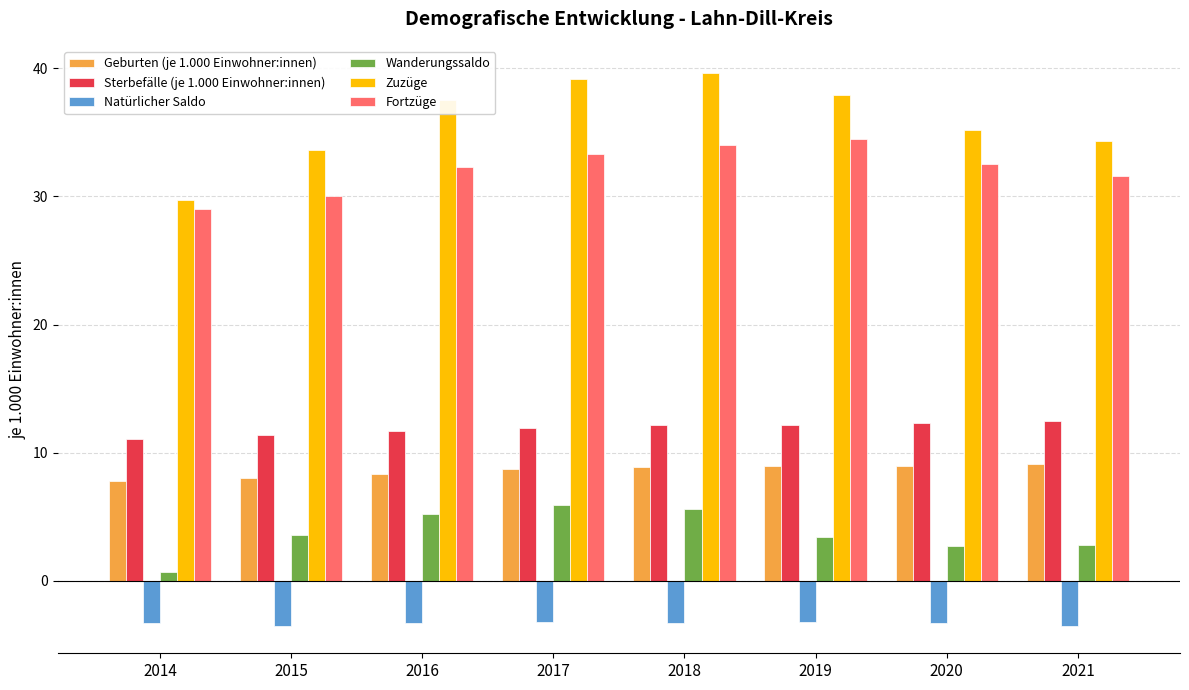

At 2018, list the series in order from smallest to largest.

Natürlicher Saldo, Wanderungssaldo, Geburten (je 1.000 Einwohner:innen), Sterbefälle (je 1.000 Einwohner:innen), Fortzüge, Zuzüge